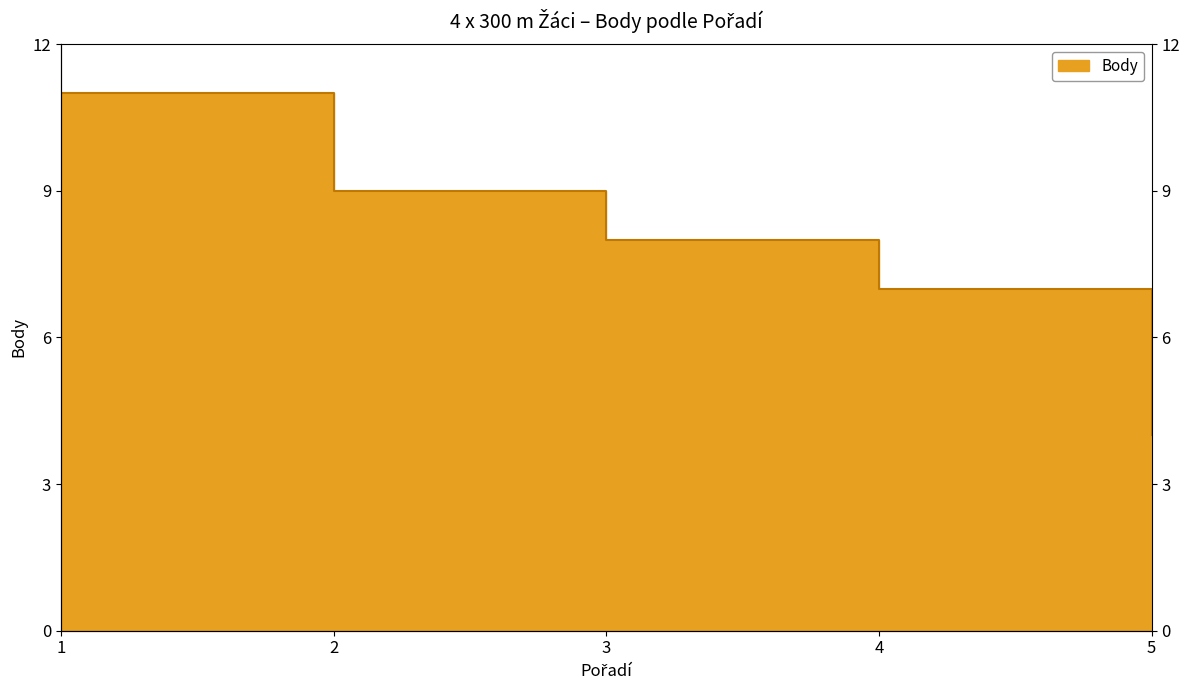

What is the difference between the values at 5 and 2?

5